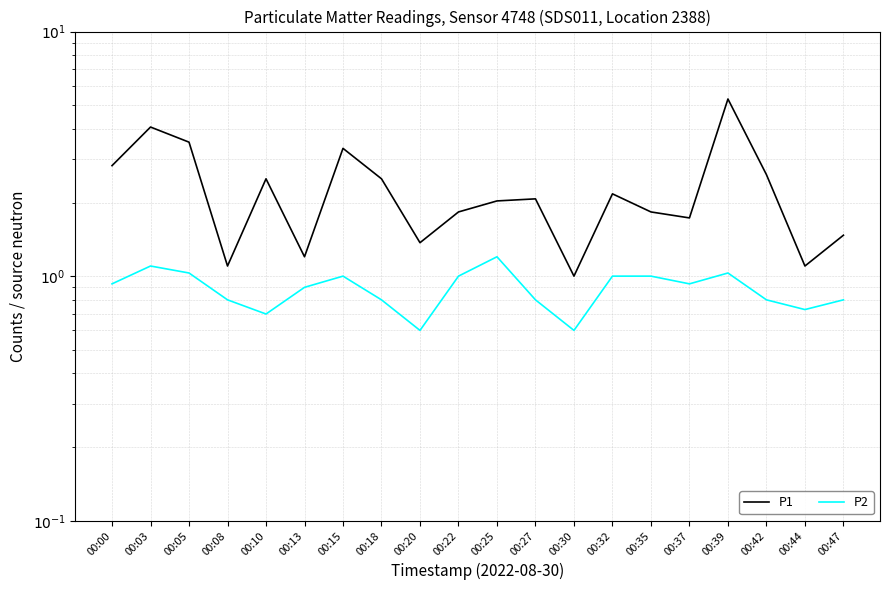

Reading left to right, list all the values displayed in this chart.

P1: 2.8	4.1	3.5	1.1	2.5	1.2	3.3	2.5	1.4	1.8	2.0	2.1	1.0	2.2	1.8	1.7	5.3	2.6	1.1	1.5
P2: 0.9	1.1	1.0	0.8	0.7	0.9	1.0	0.8	0.6	1.0	1.2	0.8	0.6	1.0	1.0	0.9	1.0	0.8	0.7	0.8